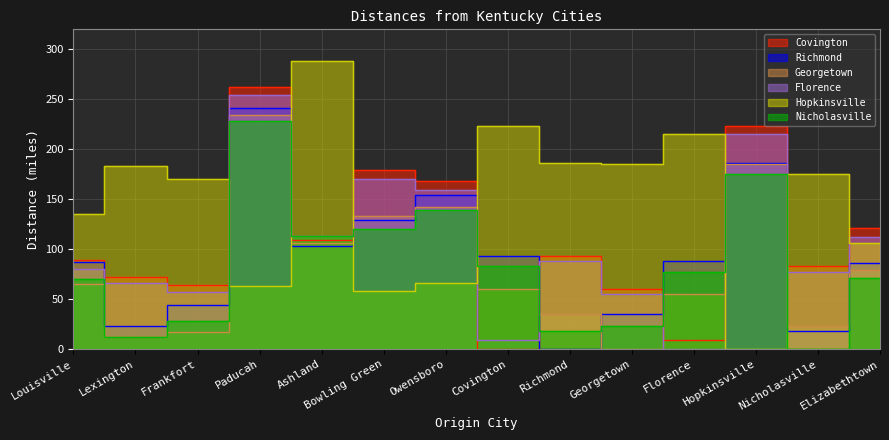

What are all the series names shown in the legend?

Covington, Richmond, Georgetown, Florence, Hopkinsville, Nicholasville